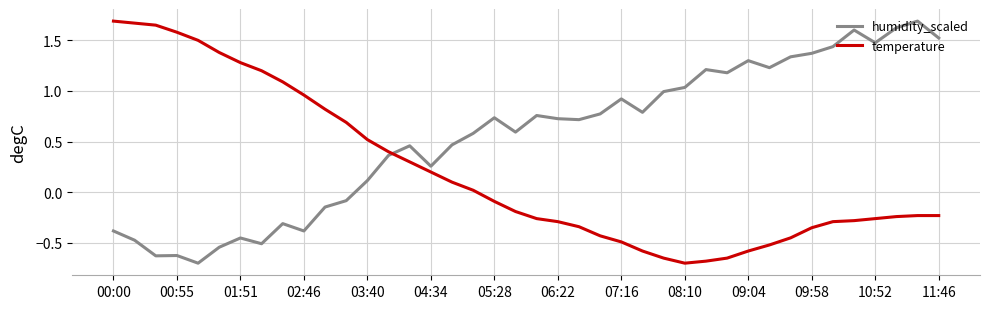

What is the average value of the humidity_scaled series?

0.6